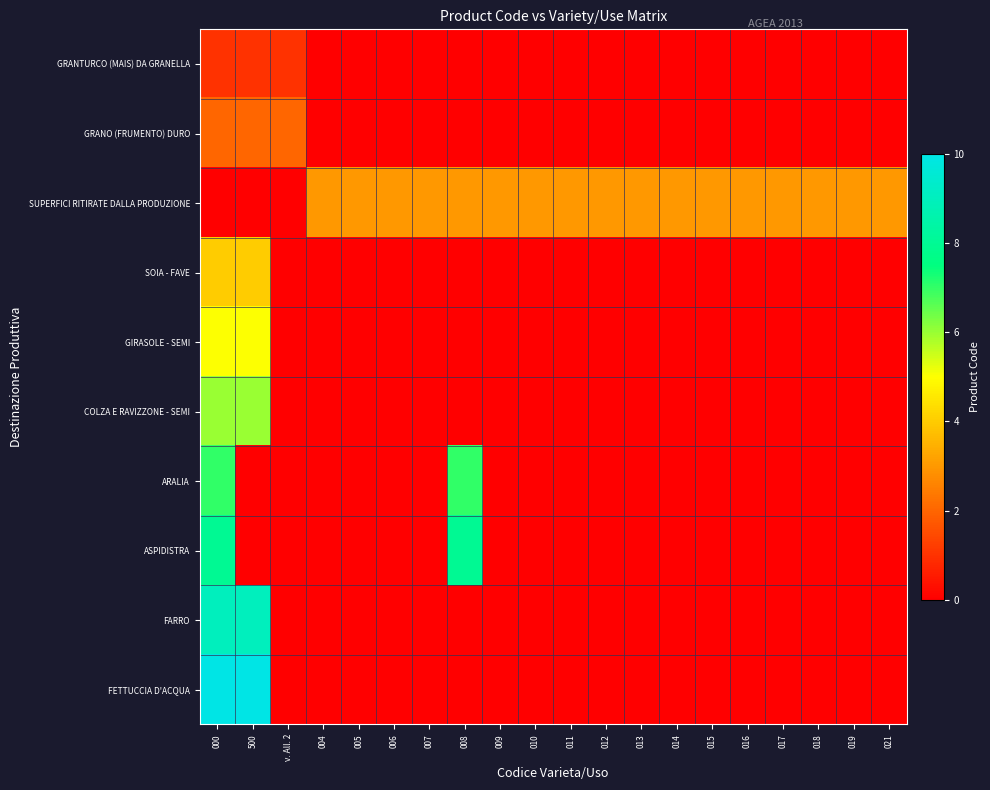

Which label corresponds to the smallest value in the chart?

004